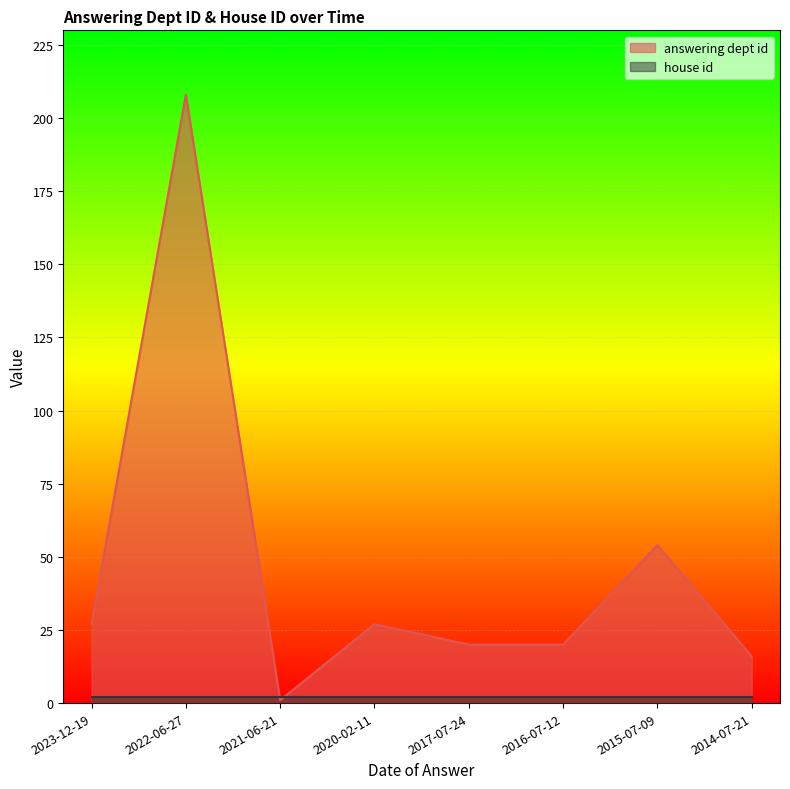

Where is the first local maximum?

2022-06-27